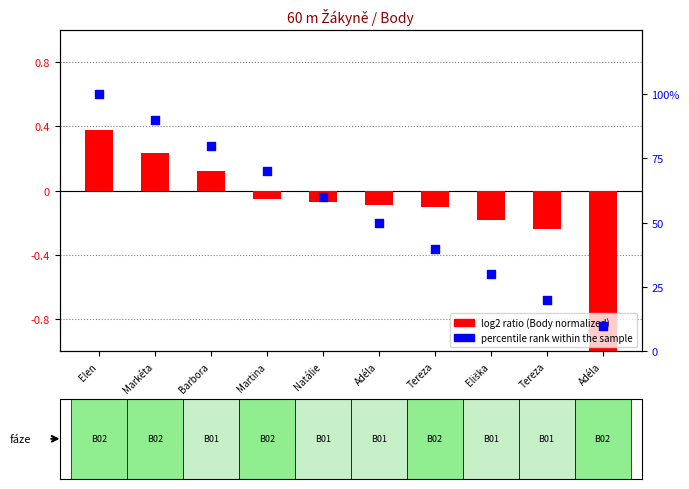

Between Adéla and Markéta, which is larger?

Markéta